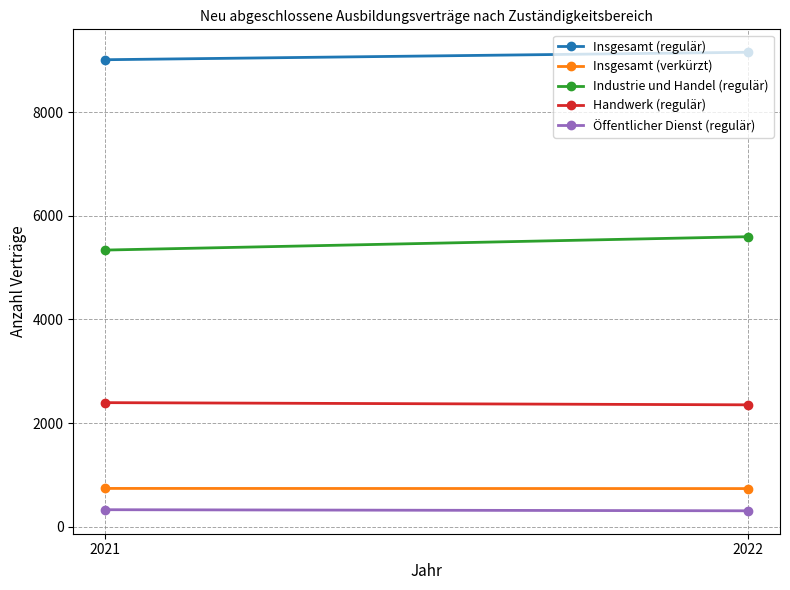

How many lines are shown in the chart?

5